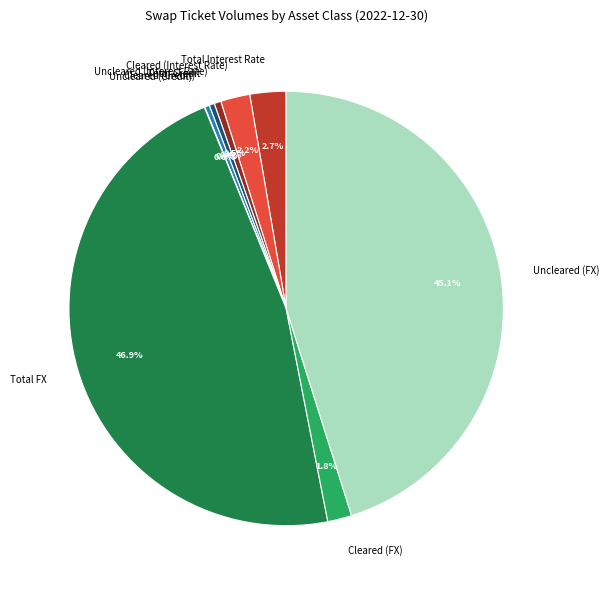

Does any single category account for the majority?

No